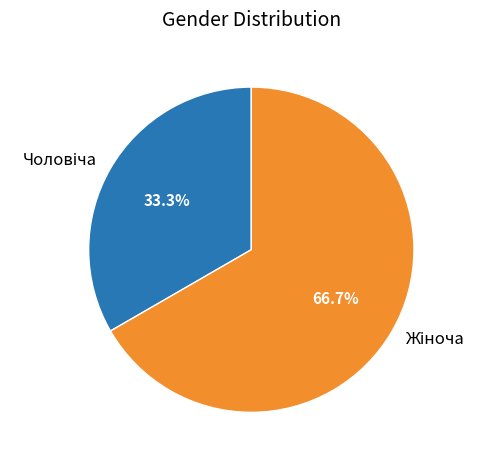

Is there a majority slice in this chart?

Yes